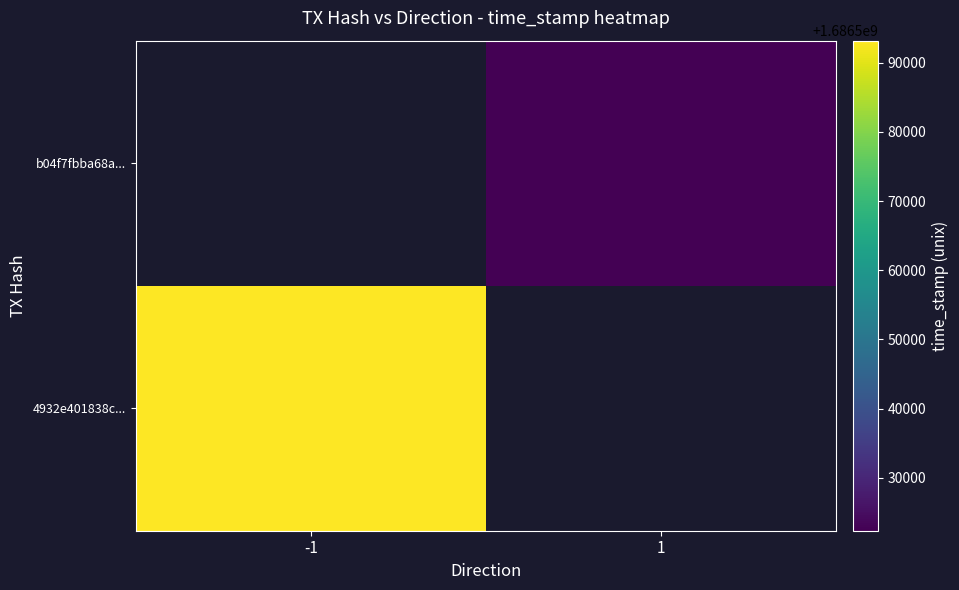

Which series has the widest spread of values?

4932e401838c...